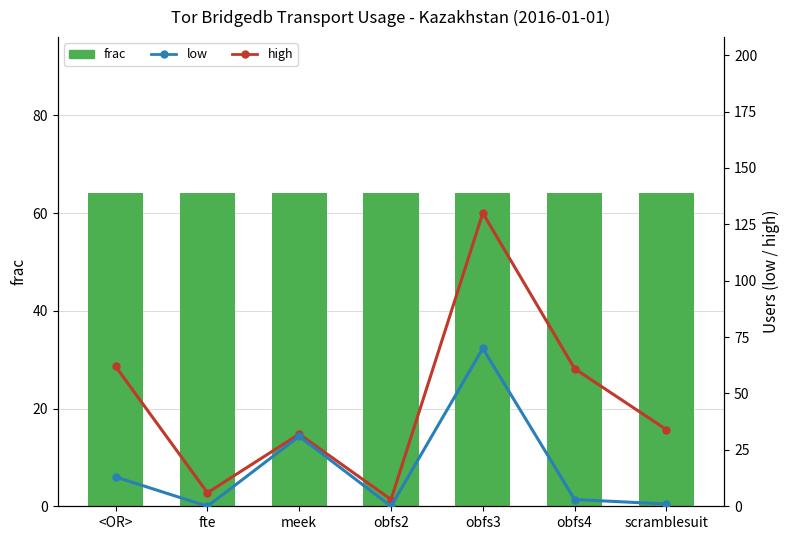

Are the bars grouped side by side (vs. stacked)?

Yes